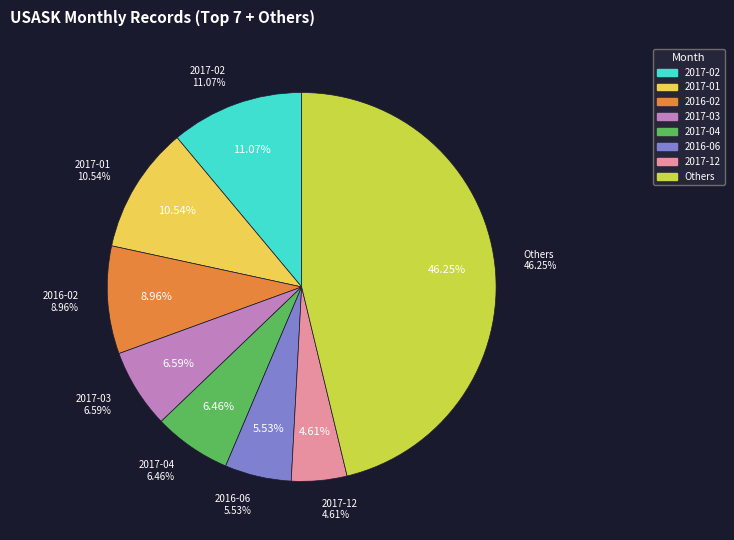

The 2017-03 slice represents 7% of the pie. True or false?

True